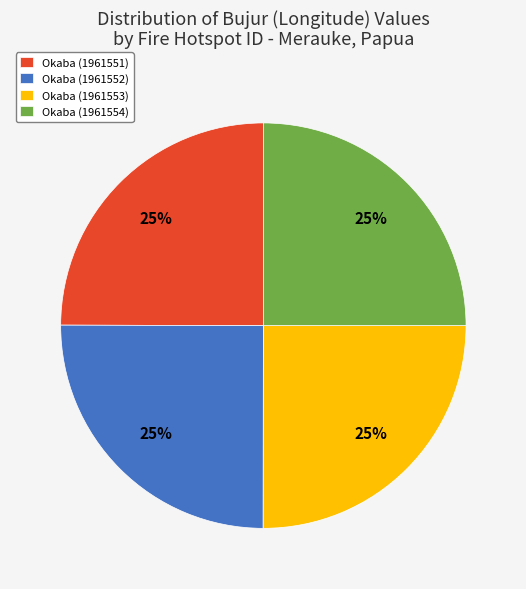

Approximately how many times larger is the value at Okaba (1961553) compared to Okaba (1961552)?

1.0